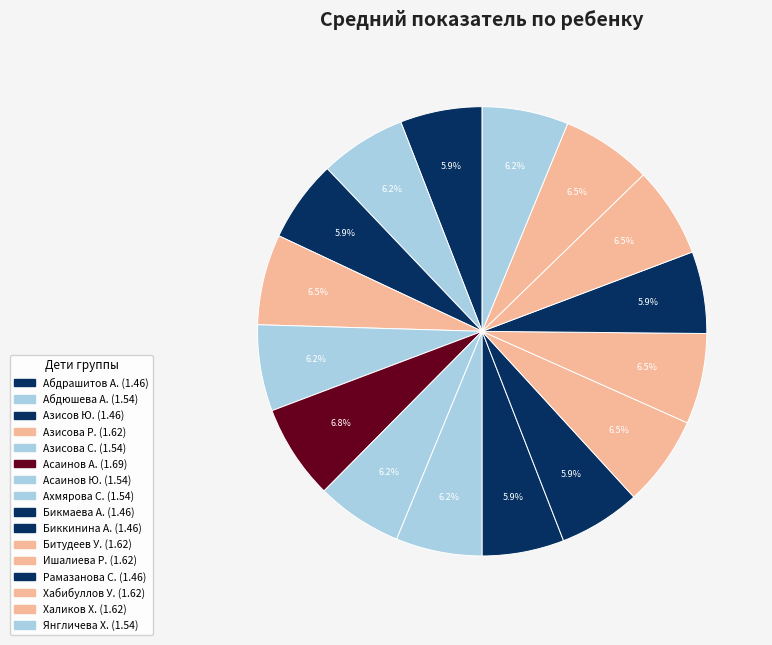

How many segments does this pie chart have?

16